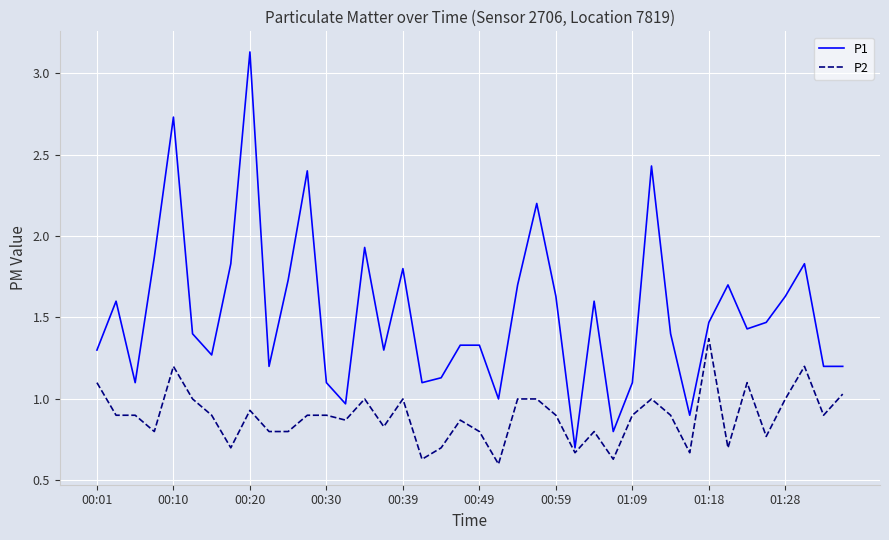

Which series has the largest range (max minus min)?

P1